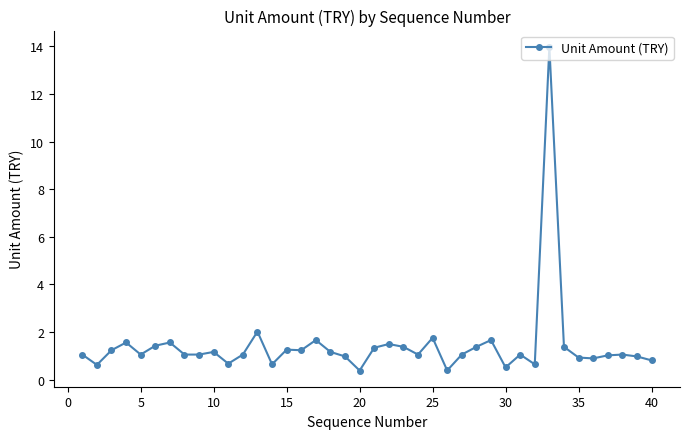

What is the value of the 20th point from the left?

0.4